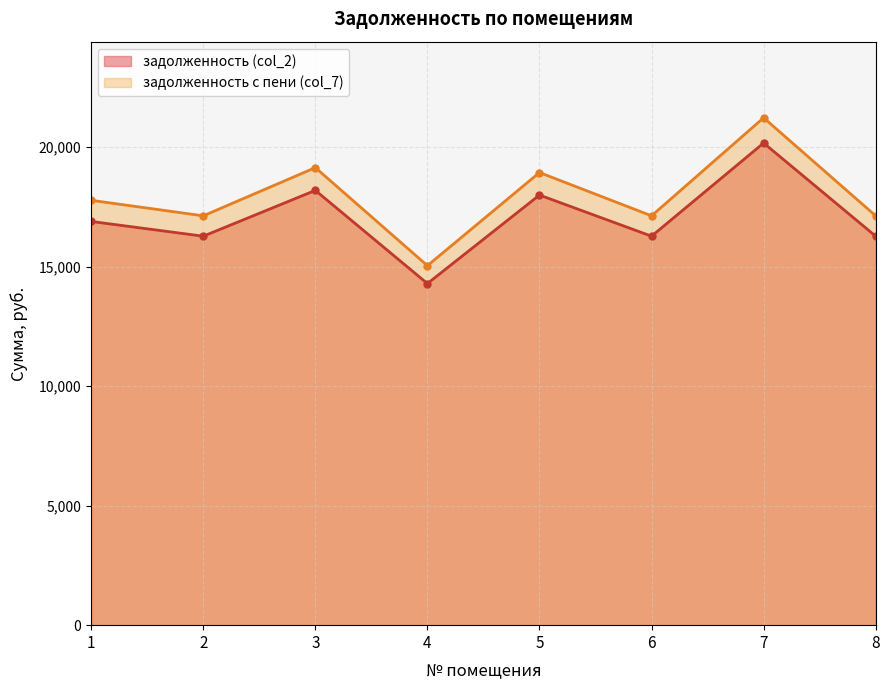

What is the difference between the maximum and minimum values in the задолженность с пени (col_7) series?

6187.5